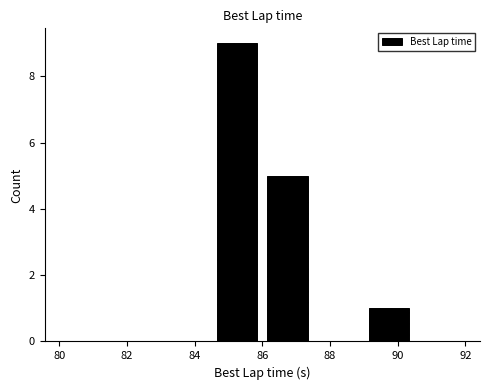

Reading left to right, transcribe this chart: for each bar, give the range it covers on the x-axis and its height. Neither the bar edges nor the heights are printed on the chart, so give them approximately, as read against the axes.

80.0 to 81.5: 0
81.5 to 83.0: 0
83.0 to 84.5: 0
84.5 to 86.0: 9
86.0 to 87.5: 5
87.5 to 89.0: 0
89.0 to 90.5: 1
90.5 to 92.0: 0